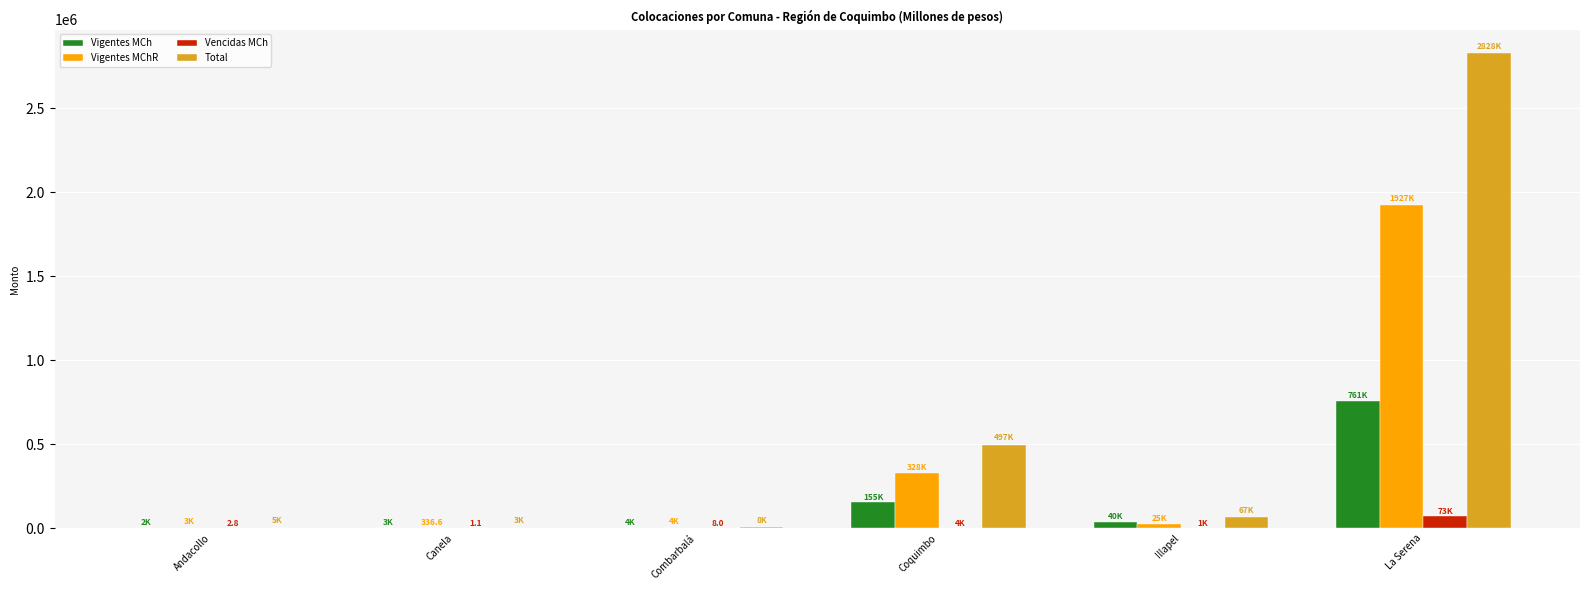

True or false: Vigentes MCh has a value of 39673.4 at Illapel.

True